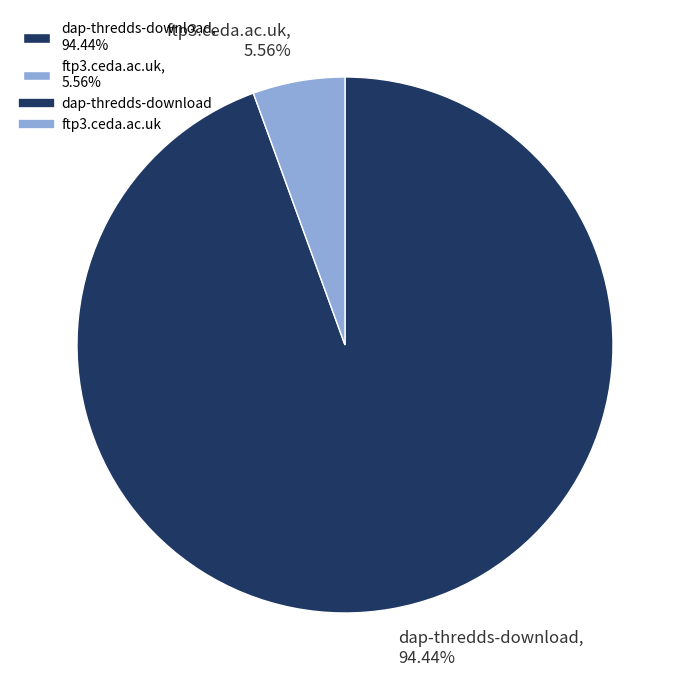

Which slice is the smallest?

ftp3.ceda.ac.uk